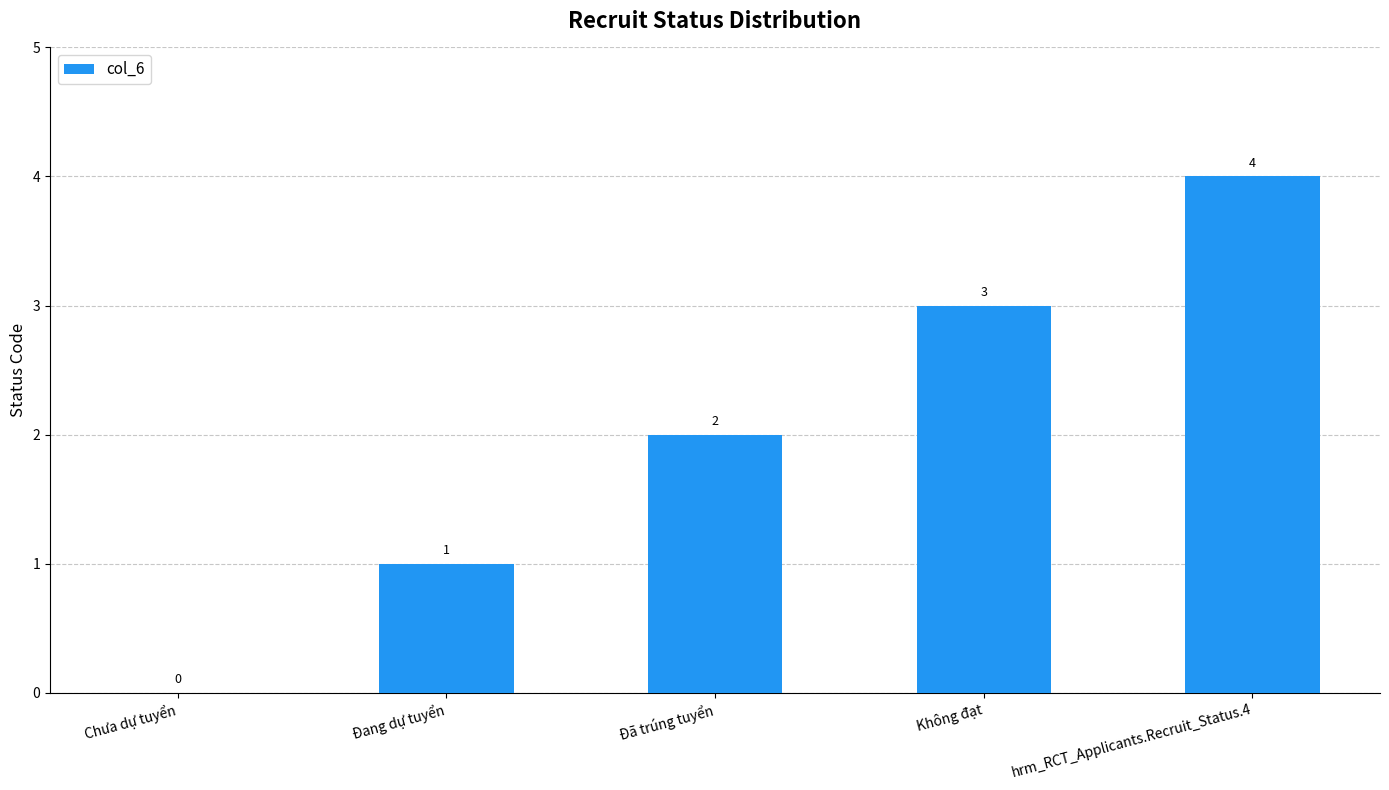

How many values are between 1 and 3?

3